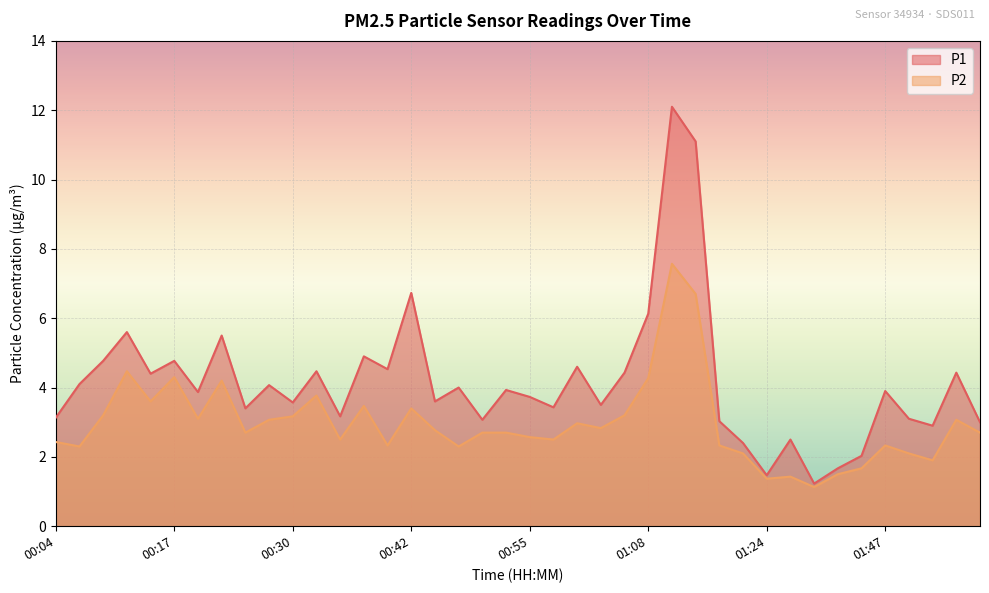

List the series in order of their peak value, lowest first.

P2, P1